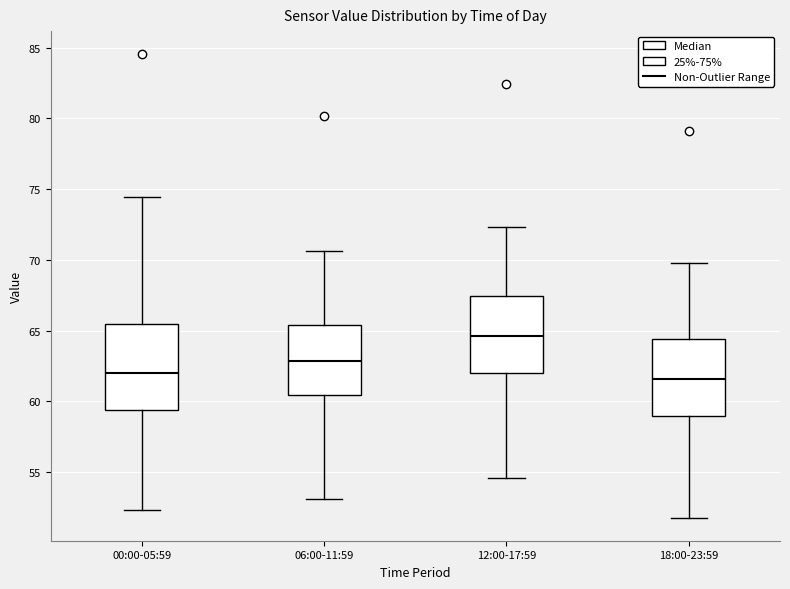

Reading left to right, transcribe this box plot: for each box, give where its median line is, the range the box spans, and where its two whiskers end, as read against the y-axis. The values are not printed on the chart, so give them approximately, as read against the axis.

00:00-05:59: median 62.0, box 59.5 to 65.5, whiskers 52.5 to 74.5
06:00-11:59: median 63.0, box 60.5 to 65.5, whiskers 53.0 to 70.5
12:00-17:59: median 64.5, box 62.0 to 67.5, whiskers 54.5 to 72.5
18:00-23:59: median 61.5, box 59.0 to 64.5, whiskers 52.0 to 70.0